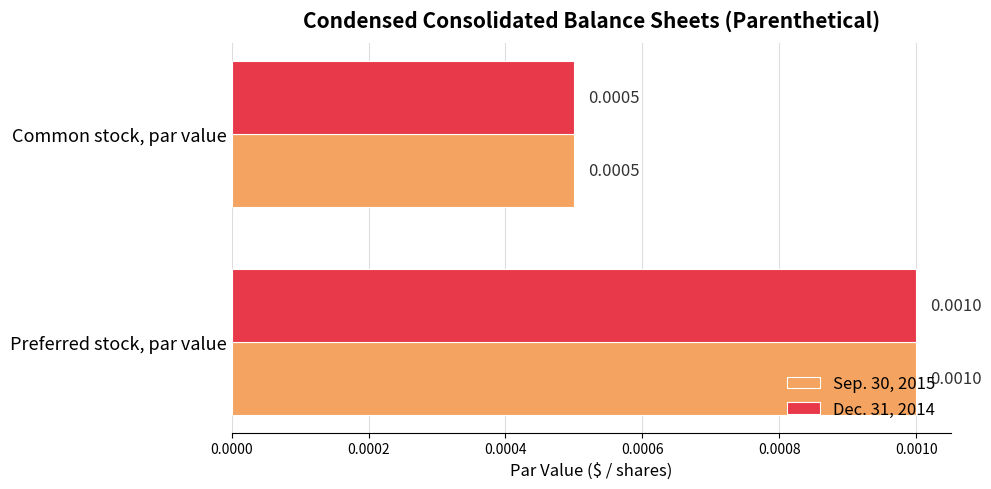

Rank the categories by Sep. 30, 2015 value from lowest to highest.

Common stock, par value, Preferred stock, par value